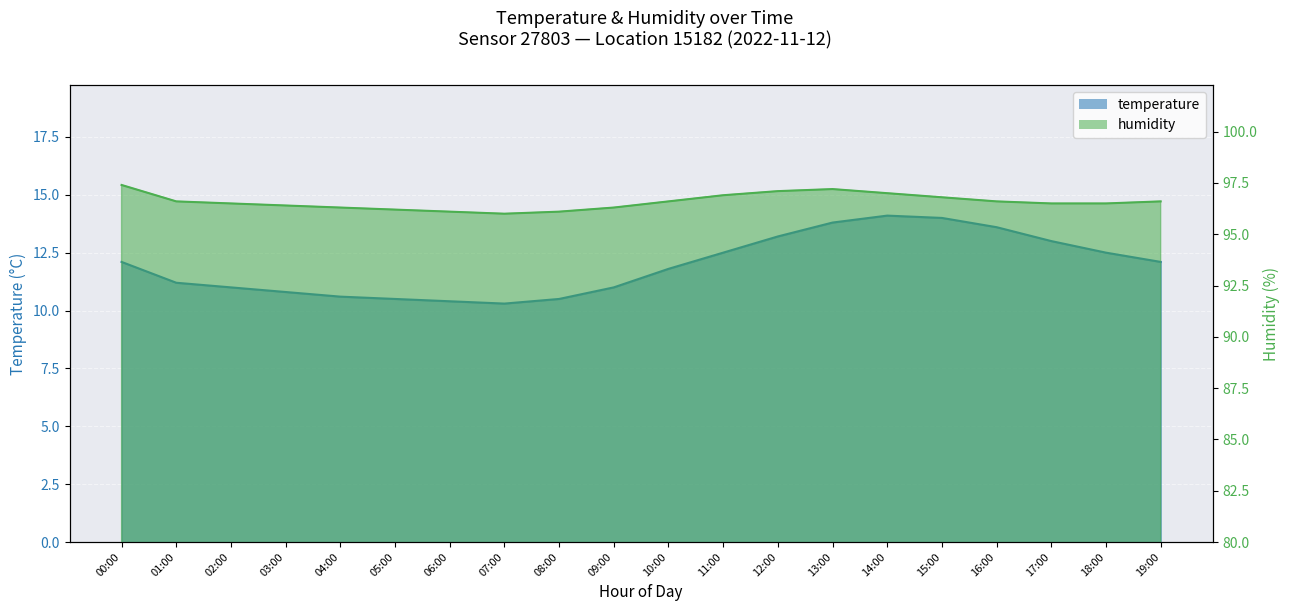

True or false: humidity and temperature intersect in this chart.

False